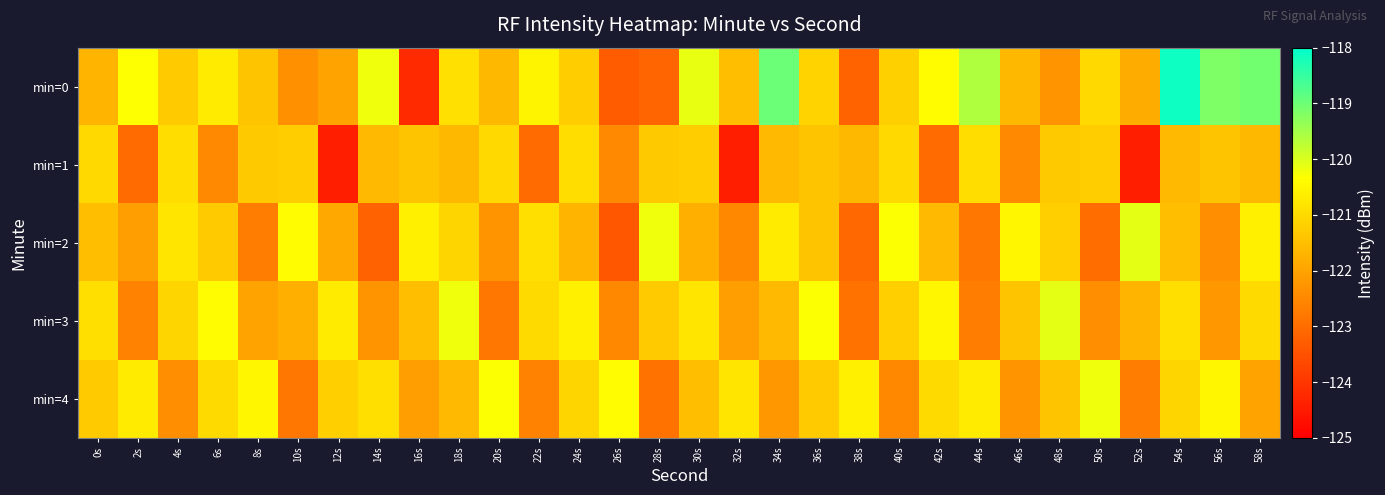

Reading left to right, list all the values displayed in this chart.

min=0: 0s=-121.7	2s=-120.3	4s=-121.3	6s=-120.7	8s=-121.4	10s=-122.4	12s=-122.0	14s=-120.2	16s=-124.2	18s=-120.9	20s=-121.6	22s=-120.5	24s=-121.2	26s=-123.3	28s=-123.1	30s=-120.1	32s=-121.5	34s=-119.0	36s=-121.1	38s=-123.2	40s=-121.2	42s=-120.4	44s=-119.6	46s=-121.6	48s=-122.3	50s=-121.0	52s=-121.8	54s=-118.1	56s=-119.2	58s=-119.0
min=1: 0s=-121.0	2s=-123.0	4s=-121.0	6s=-122.5	8s=-121.3	10s=-121.2	12s=-124.4	14s=-121.6	16s=-121.4	18s=-121.6	20s=-121.0	22s=-123.0	24s=-121.0	26s=-122.5	28s=-121.3	30s=-121.2	32s=-124.4	34s=-121.6	36s=-121.4	38s=-121.6	40s=-121.0	42s=-123.0	44s=-121.0	46s=-122.5	48s=-121.3	50s=-121.2	52s=-124.4	54s=-121.6	56s=-121.4	58s=-121.6
min=2: 0s=-121.5	2s=-122.1	4s=-120.8	6s=-121.3	8s=-122.7	10s=-120.4	12s=-121.9	14s=-123.2	16s=-120.6	18s=-121.1	20s=-122.3	22s=-120.9	24s=-121.7	26s=-123.4	28s=-120.2	30s=-121.8	32s=-122.5	34s=-120.7	36s=-121.4	38s=-123.1	40s=-120.3	42s=-121.6	44s=-122.8	46s=-120.5	48s=-121.2	50s=-123.0	52s=-120.1	54s=-121.5	56s=-122.4	58s=-120.6
min=3: 0s=-120.9	2s=-122.6	4s=-121.1	6s=-120.4	8s=-122.0	10s=-121.8	12s=-120.7	14s=-122.3	16s=-121.5	18s=-120.2	20s=-122.8	22s=-121.0	24s=-120.6	26s=-122.5	28s=-121.3	30s=-120.8	32s=-122.1	34s=-121.6	36s=-120.3	38s=-122.9	40s=-121.2	42s=-120.5	44s=-122.7	46s=-121.4	48s=-120.1	50s=-122.4	52s=-121.7	54s=-120.9	56s=-122.2	58s=-121.0
min=4: 0s=-121.3	2s=-120.7	4s=-122.4	6s=-121.0	8s=-120.5	10s=-122.8	12s=-121.2	14s=-120.9	16s=-122.1	18s=-121.6	20s=-120.3	22s=-122.6	24s=-121.1	26s=-120.4	28s=-122.9	30s=-121.5	32s=-120.8	34s=-122.2	36s=-121.3	38s=-120.6	40s=-122.5	42s=-121.0	44s=-120.7	46s=-122.3	48s=-121.4	50s=-120.2	52s=-122.7	54s=-121.1	56s=-120.5	58s=-122.0